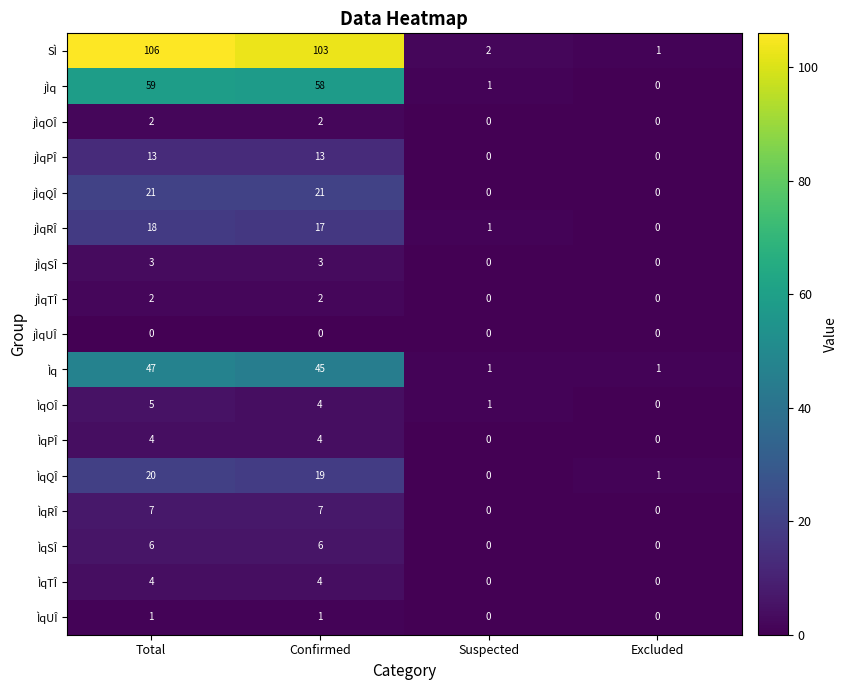

What is the difference between the second highest and second lowest values in the ÌqTÎ series?

4